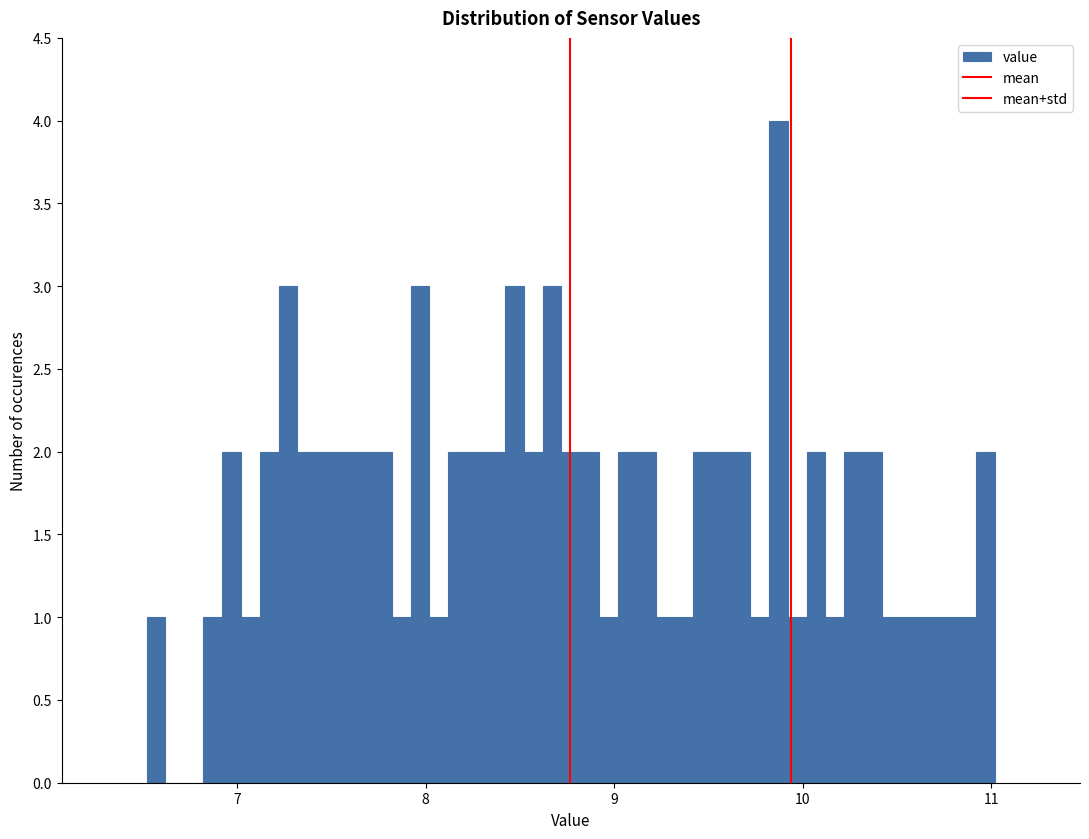

Read against the x-axis, roughly where is the centre of the tallest bar?

9.9